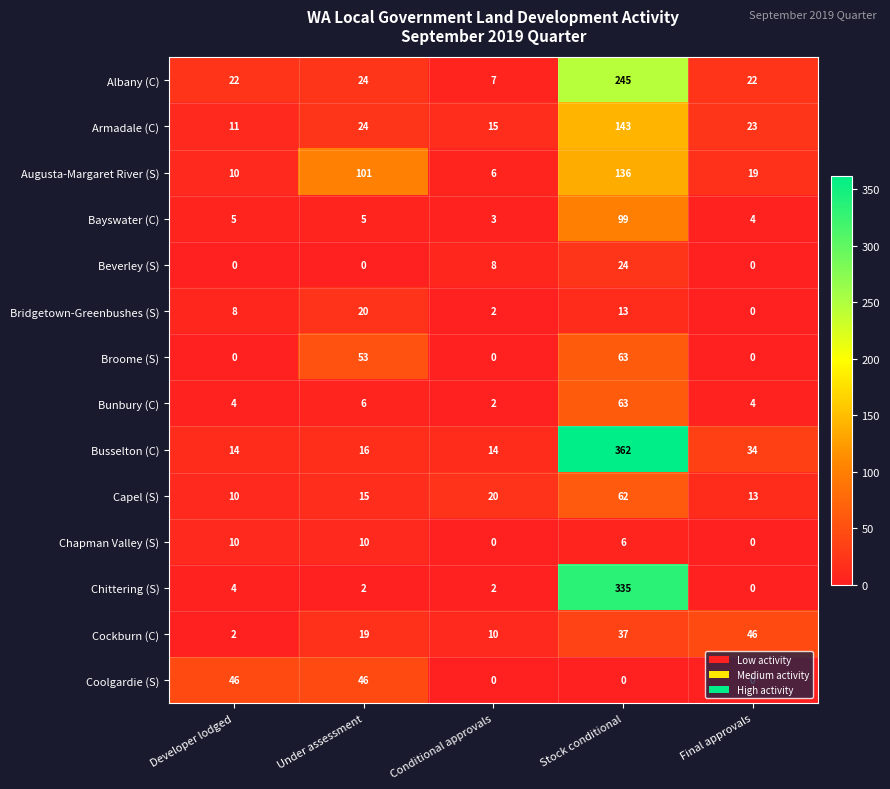

Is it true that Capel (S) equals 10 at Developer lodged?

True